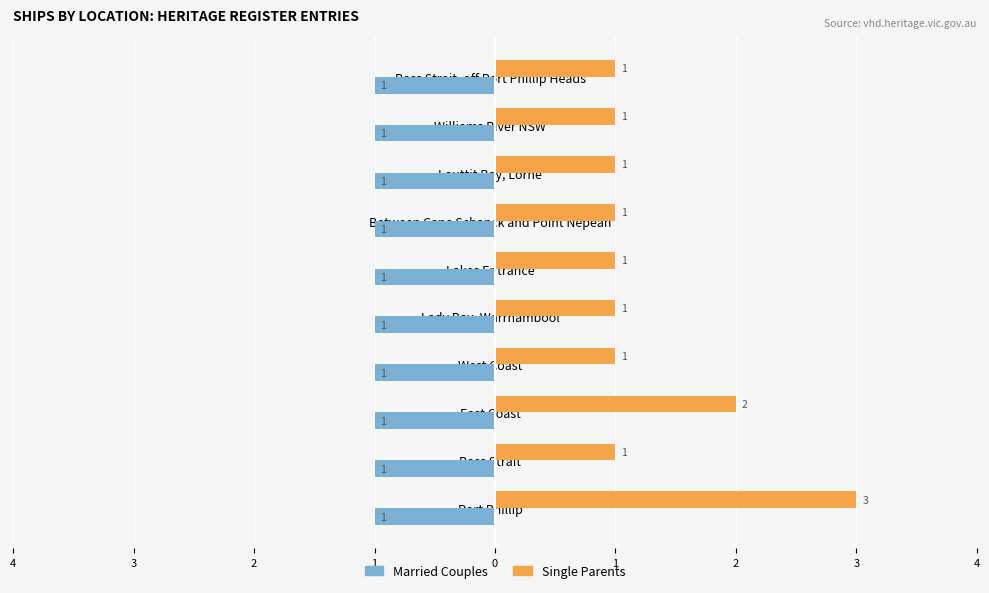

What is the value of the Single Parents bar at the 8th from the left?

1.0